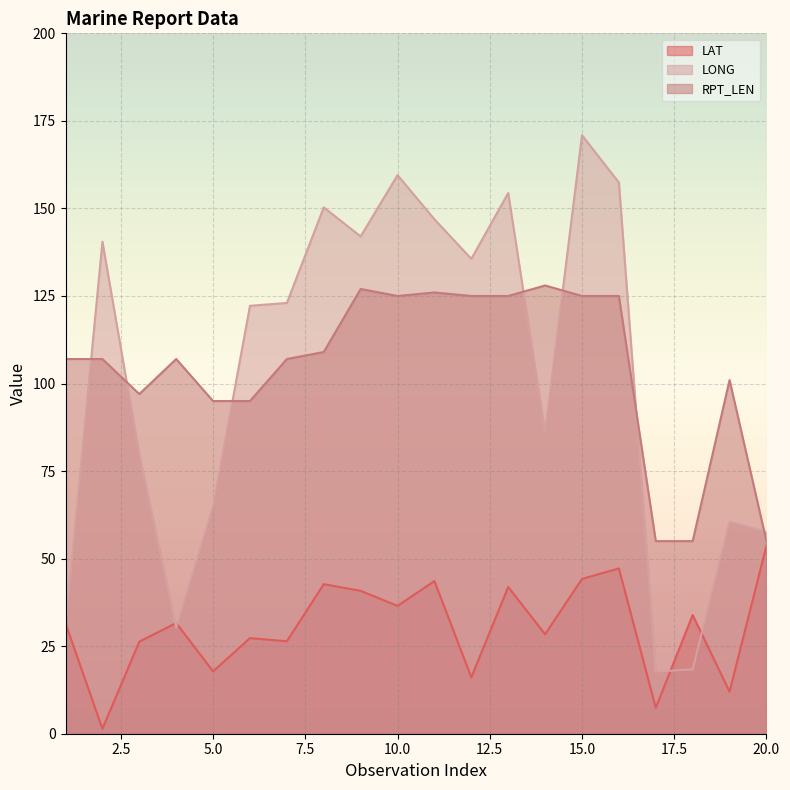

How many categories are shown in the chart?

20